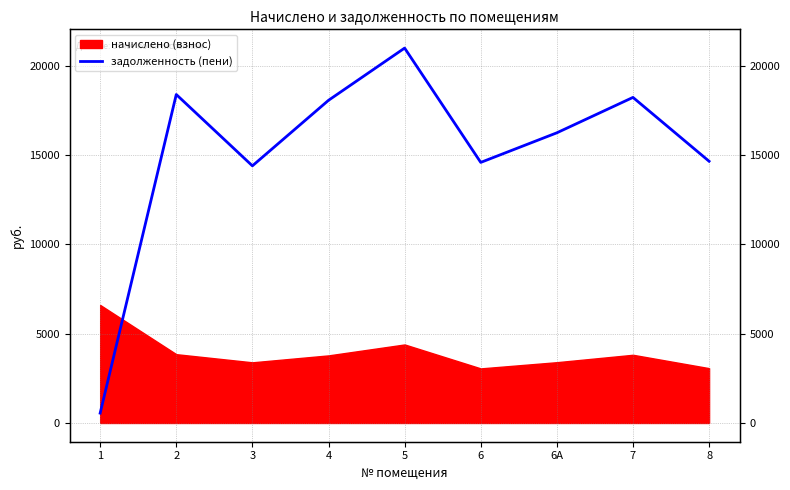

The chart shows a value of 10998.3 at 6А. True or false?

False